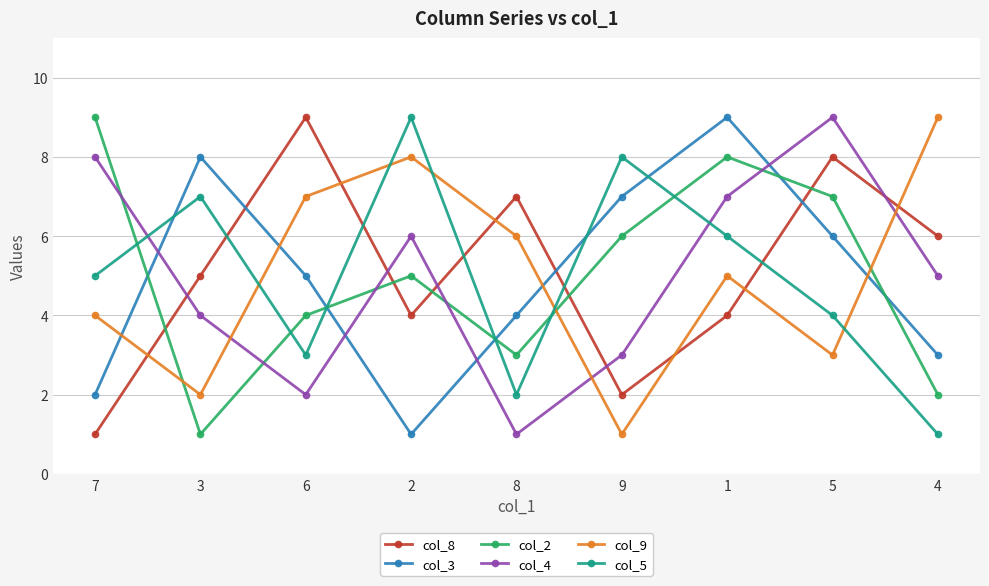

Where is the first local maximum for col_8?

6